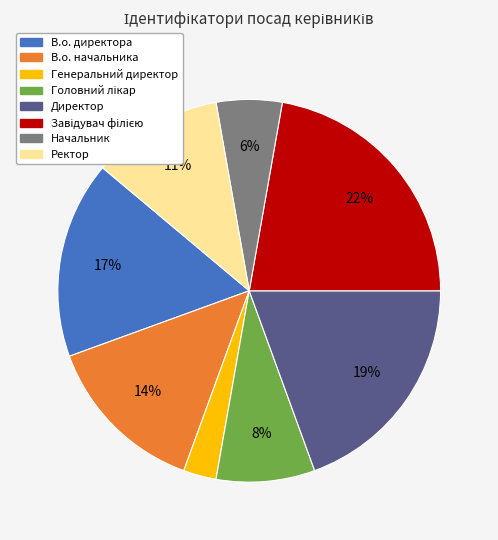

To the nearest percent, what percentage of the pie is Директор?

19%